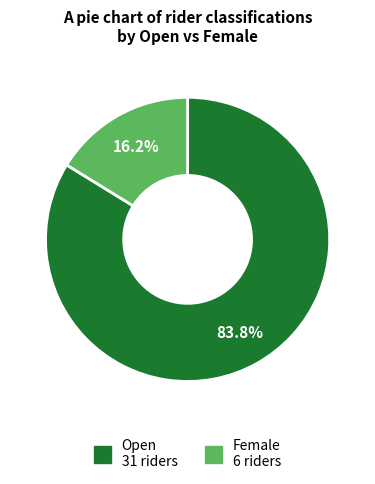

What is the ratio of the value at Open to the value at Female?

5.2